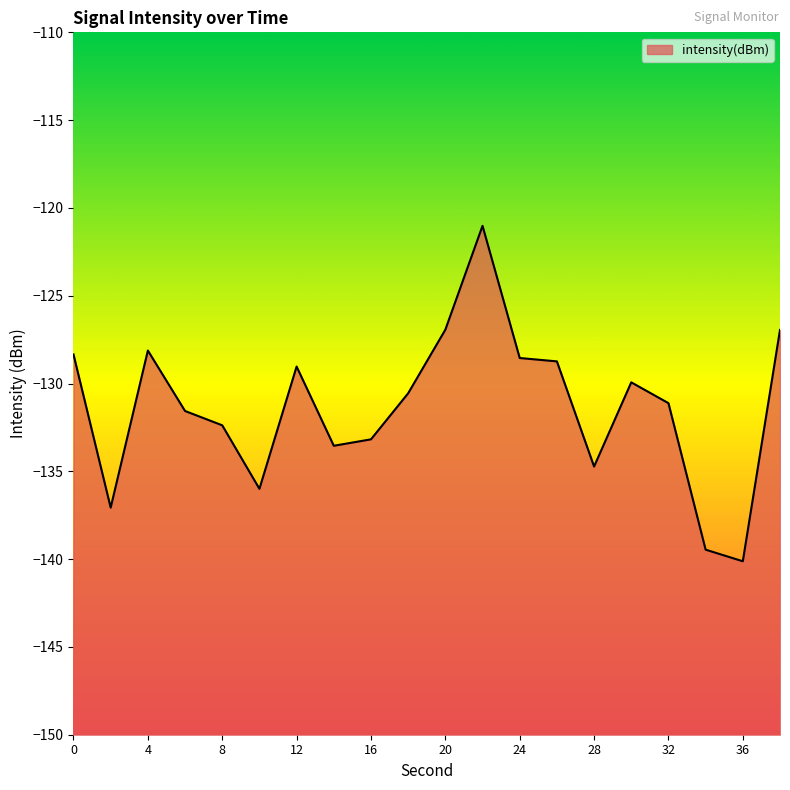

Does the chart display data point markers on the line(s)?

No